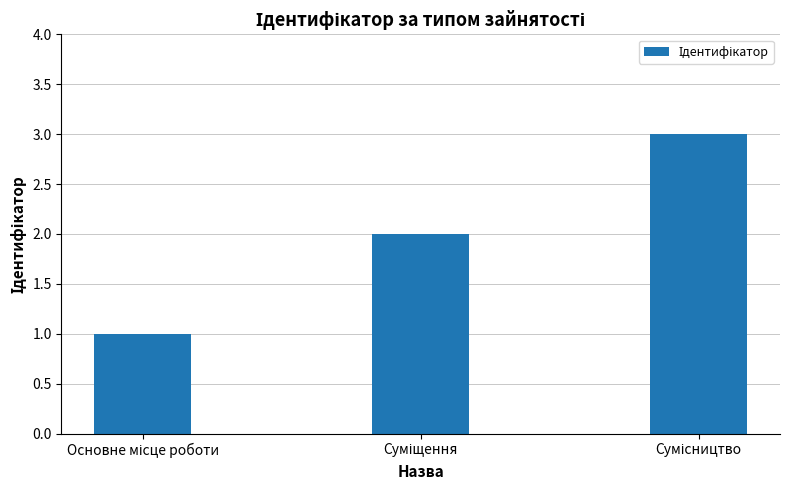

What is the greatest value displayed?

3